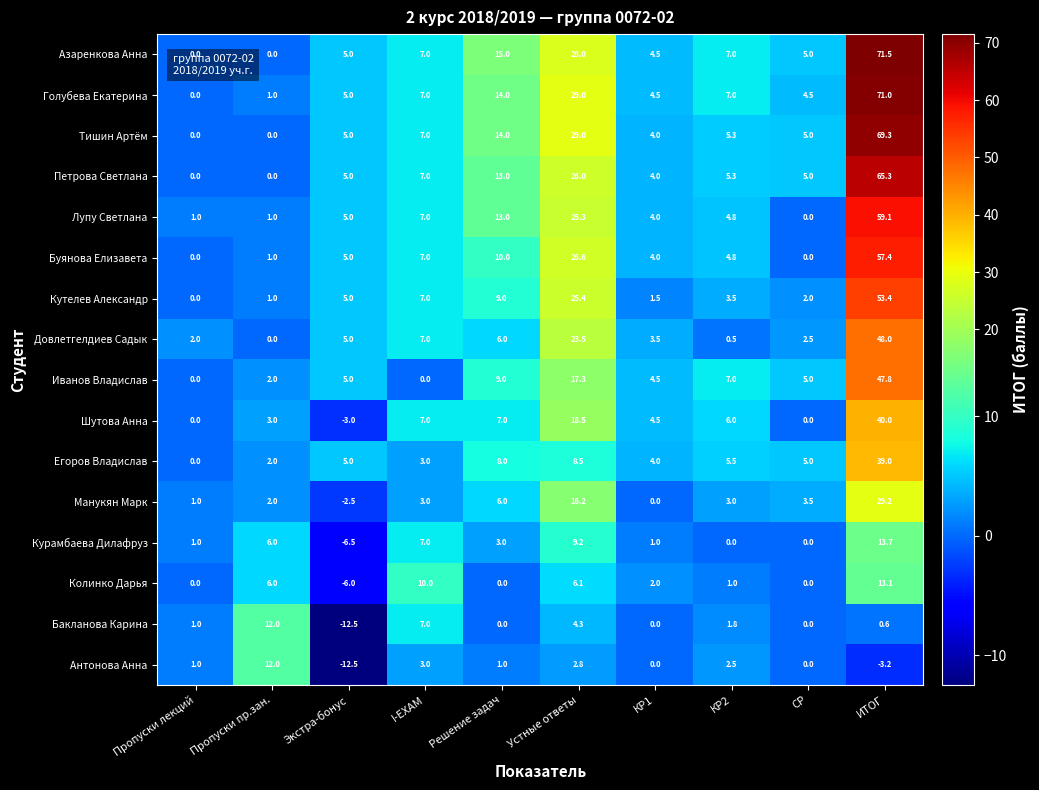

What is the sum of the Манукян Марк values at Пропуски пр.зан. and Пропуски лекций?

3.0